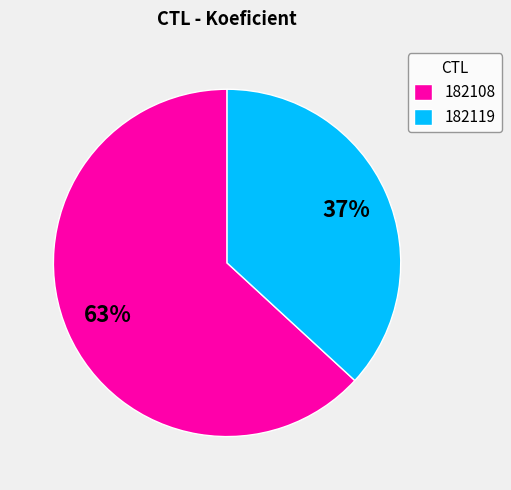

To the nearest percent, what portion does 182108 represent?

63%